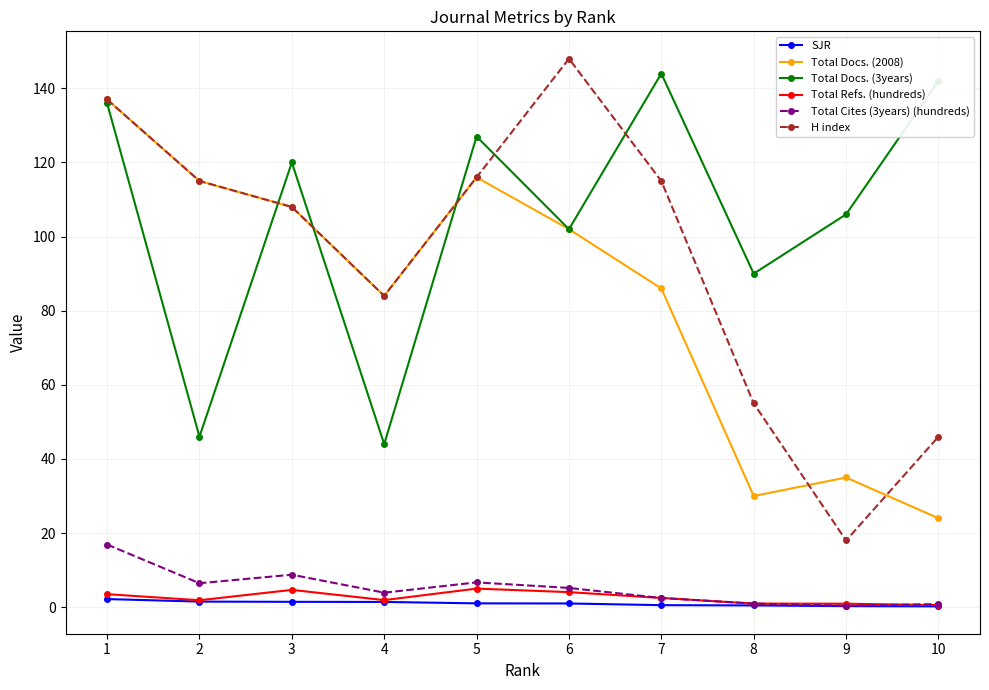

What is the lowest value of the Total Docs. (3years) series?

44.0